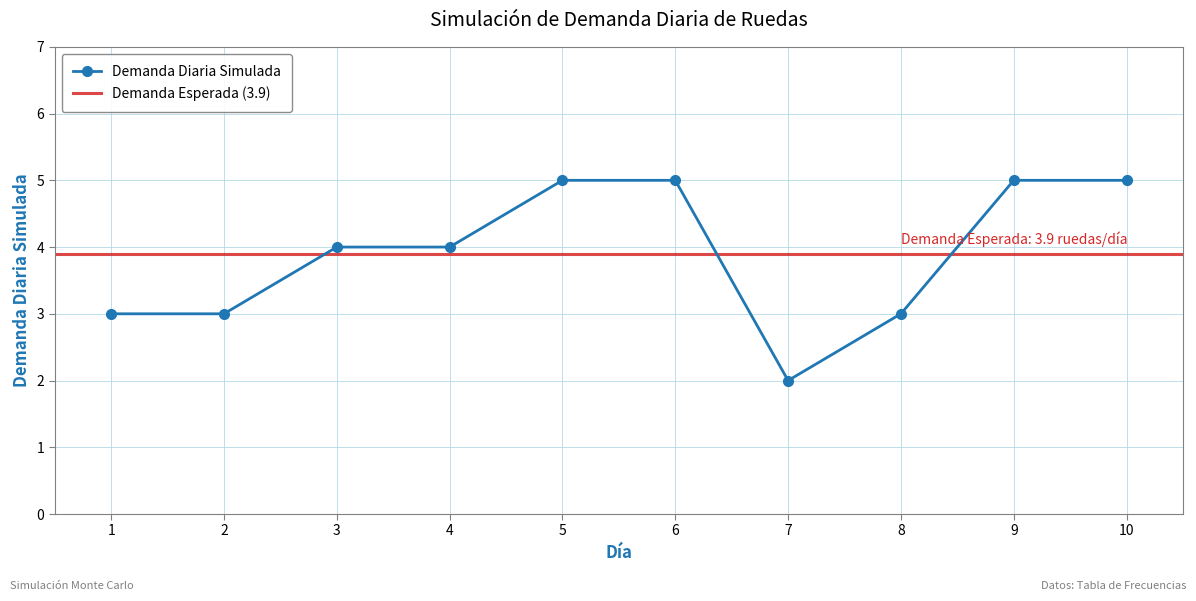

What is the maximum value shown in the chart?

5